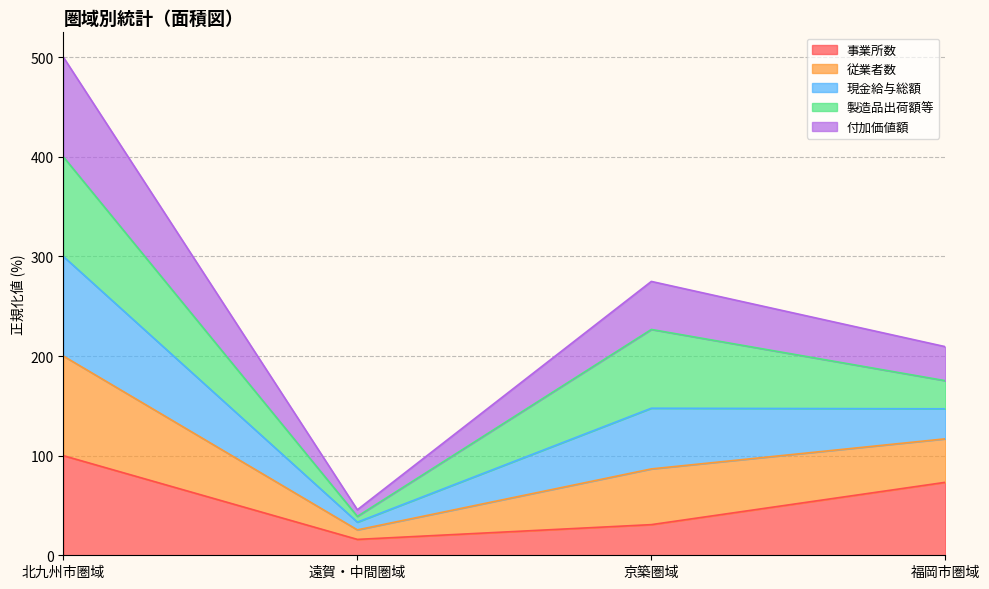

What are all the series names shown in the legend?

事業所数, 従業者数, 現金給与総額, 製造品出荷額等, 付加価値額